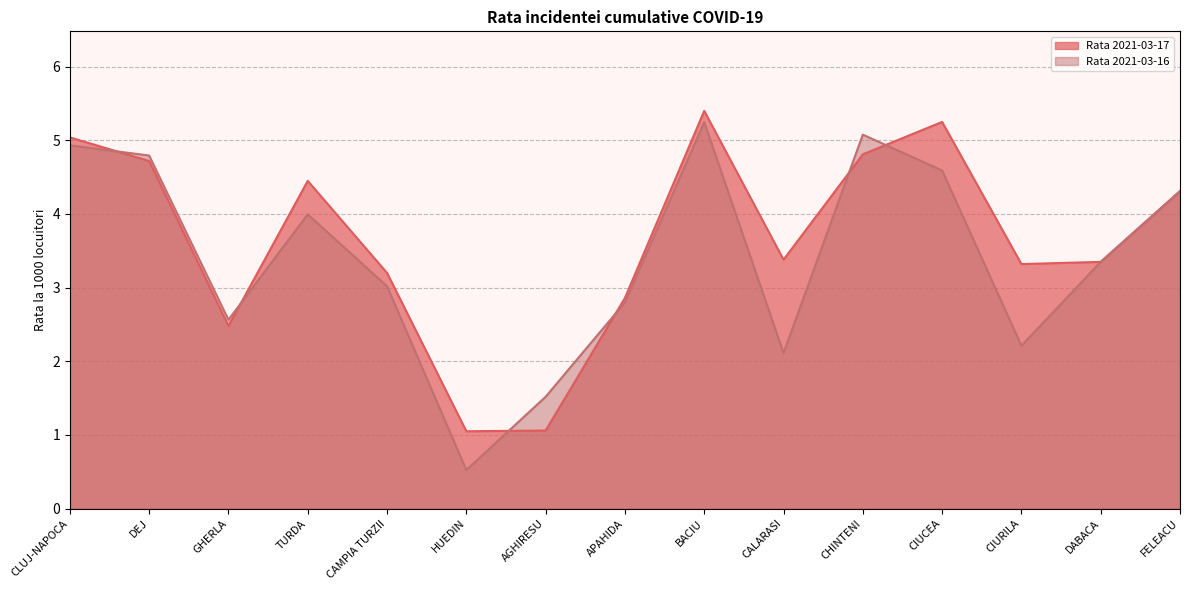

How many values in the Rata 2021-03-17 series are below 3?

4